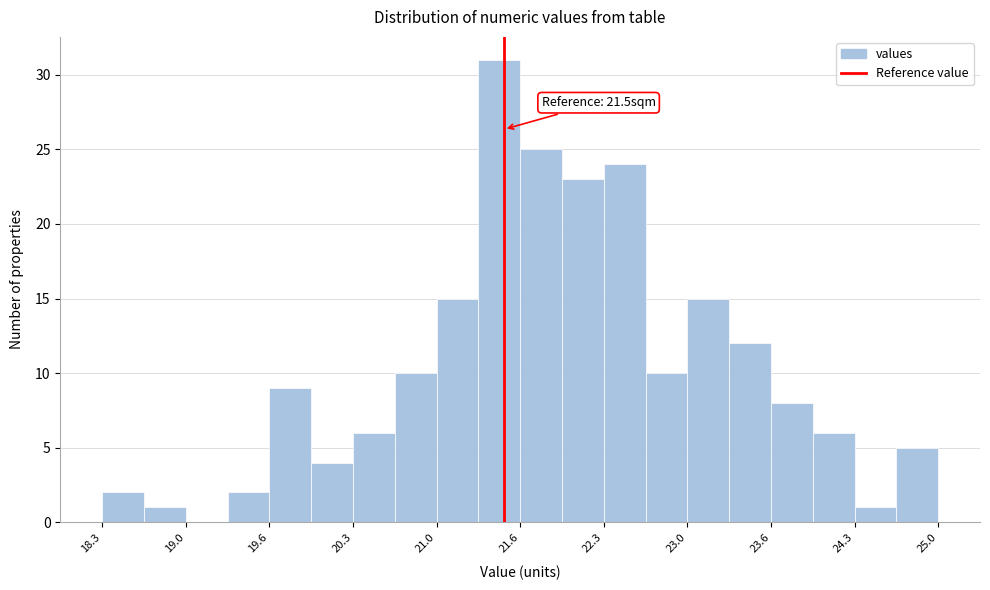

Read against the x-axis, roughly where is the centre of the tallest bar?

21.5